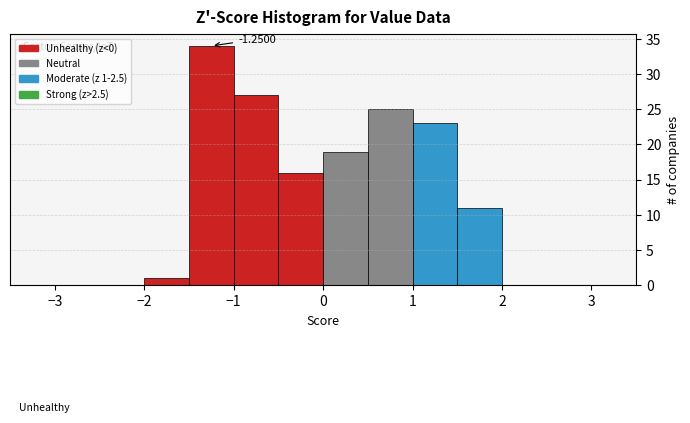

Over which range of the x-axis is the bar tallest?

-1.5 to -1.0